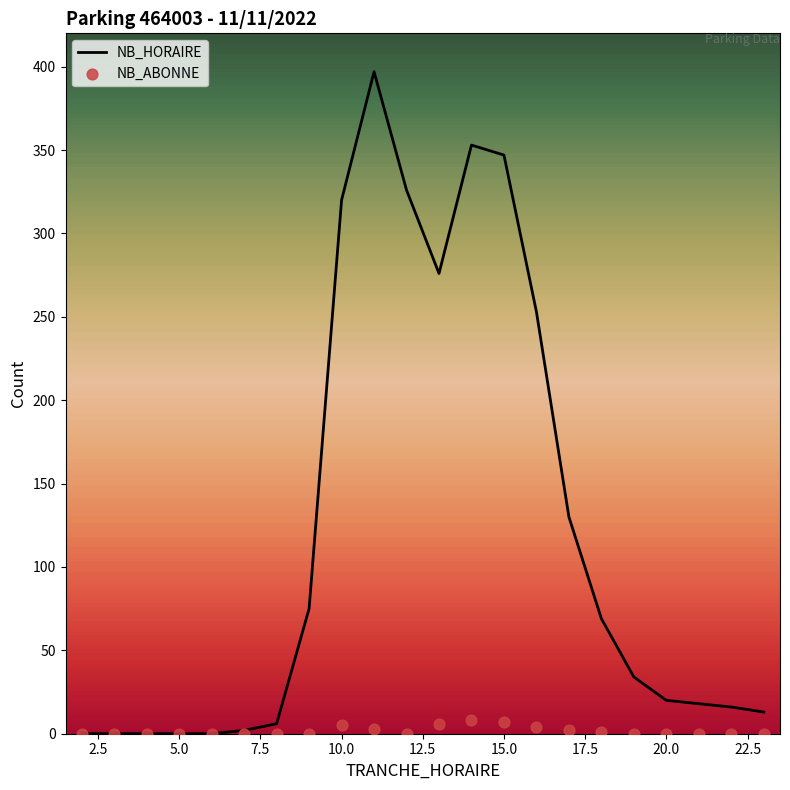

Which series has the largest total across all categories?

NB_HORAIRE